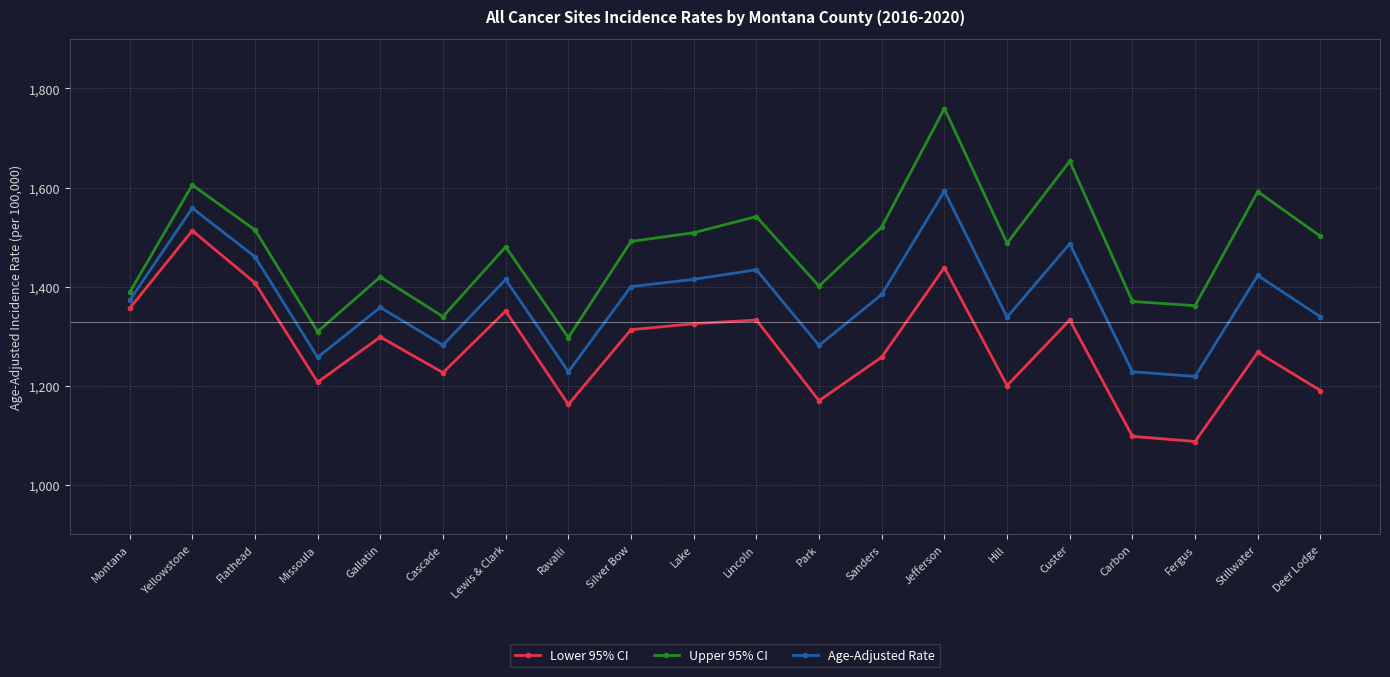

In Lower 95% CI, how many points are lower than both neighbors (excluding endpoints)?

6